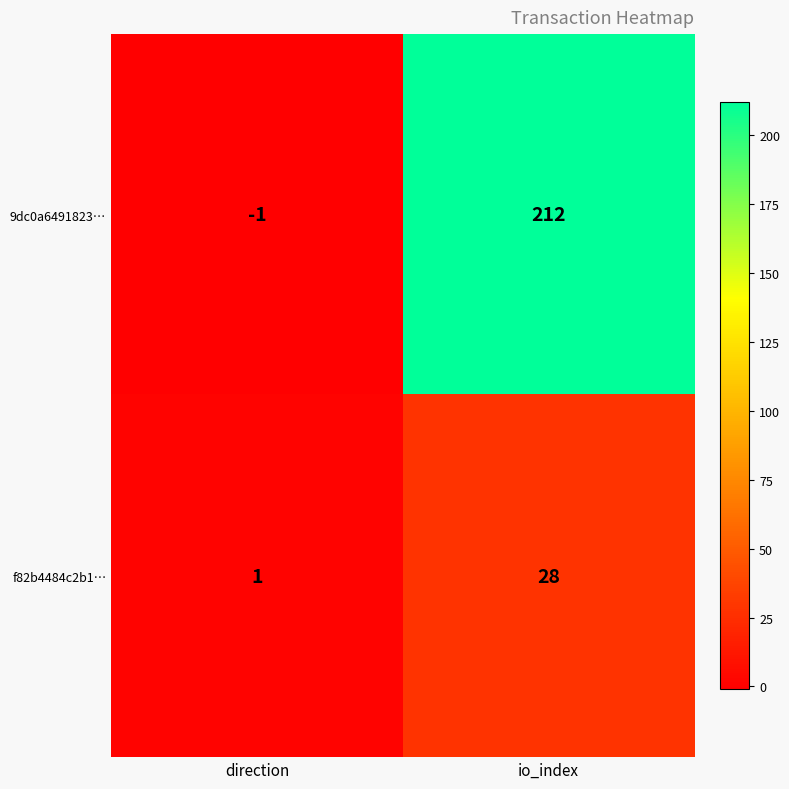

Rank the categories by 9dc0a6491823… value from lowest to highest.

direction, io_index